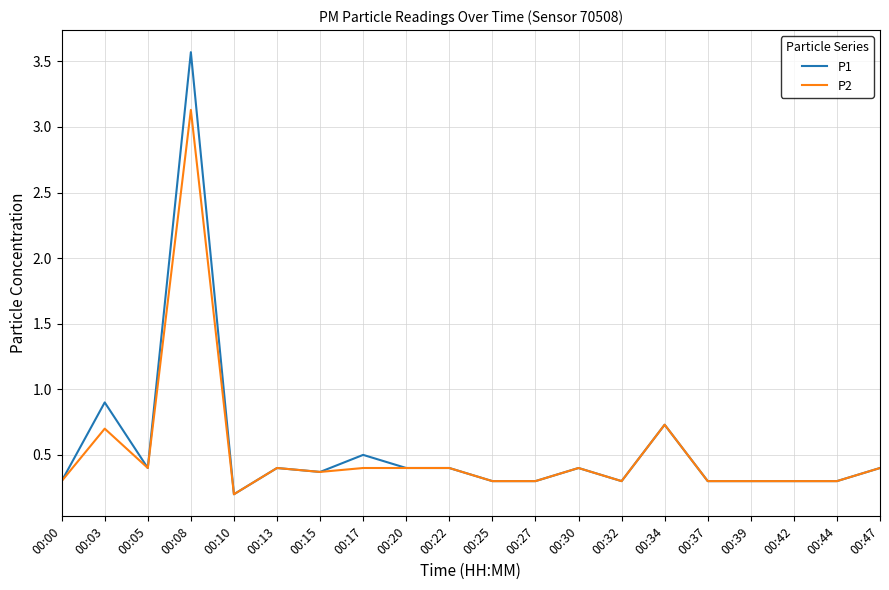

How many lines are shown in the chart?

2